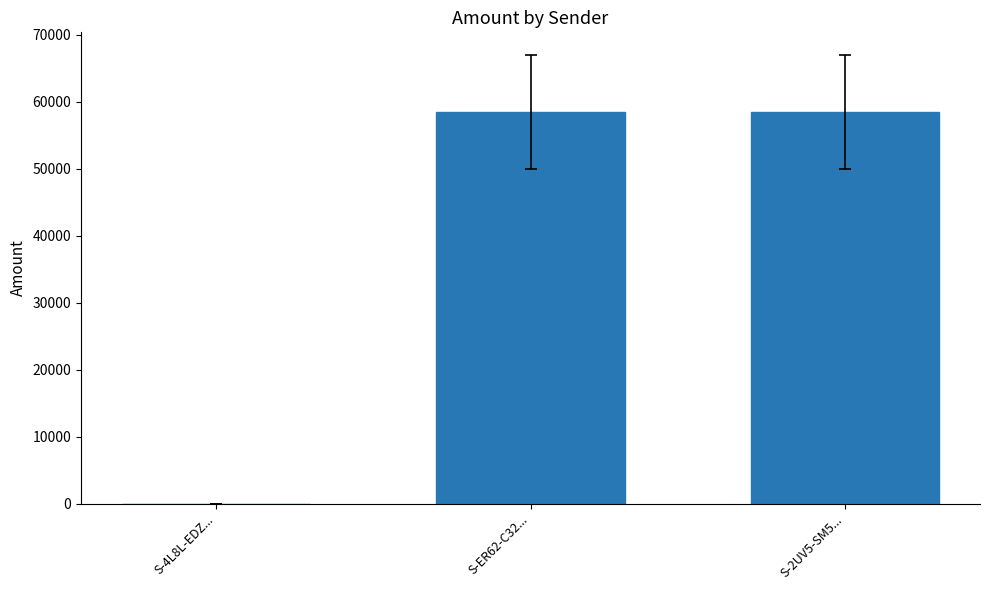

Is it true that the value at S-4L8L-EDZ... is 39836?

False